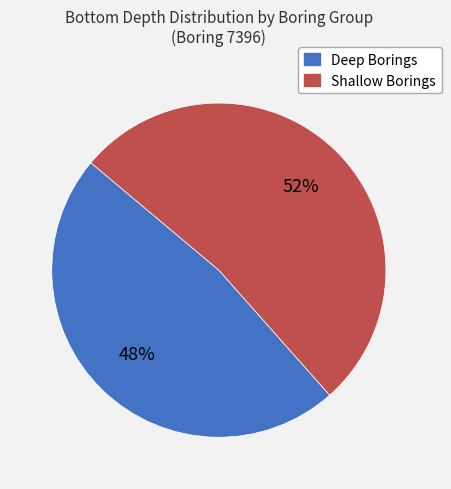

To the nearest percent, what is the average slice percentage?

50%